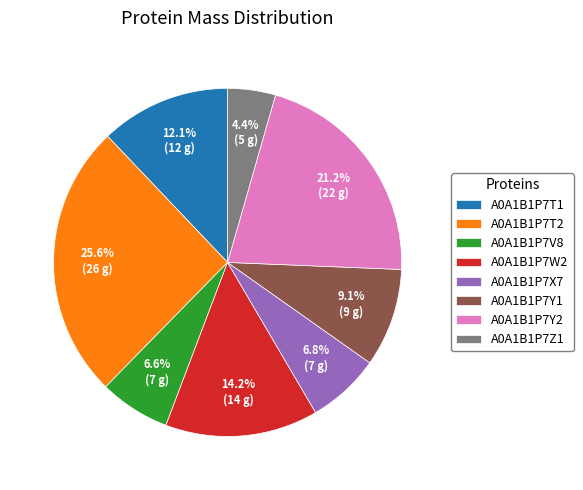

What percentage is the A0A1B1P7T2 slice, to the nearest percent?

26%